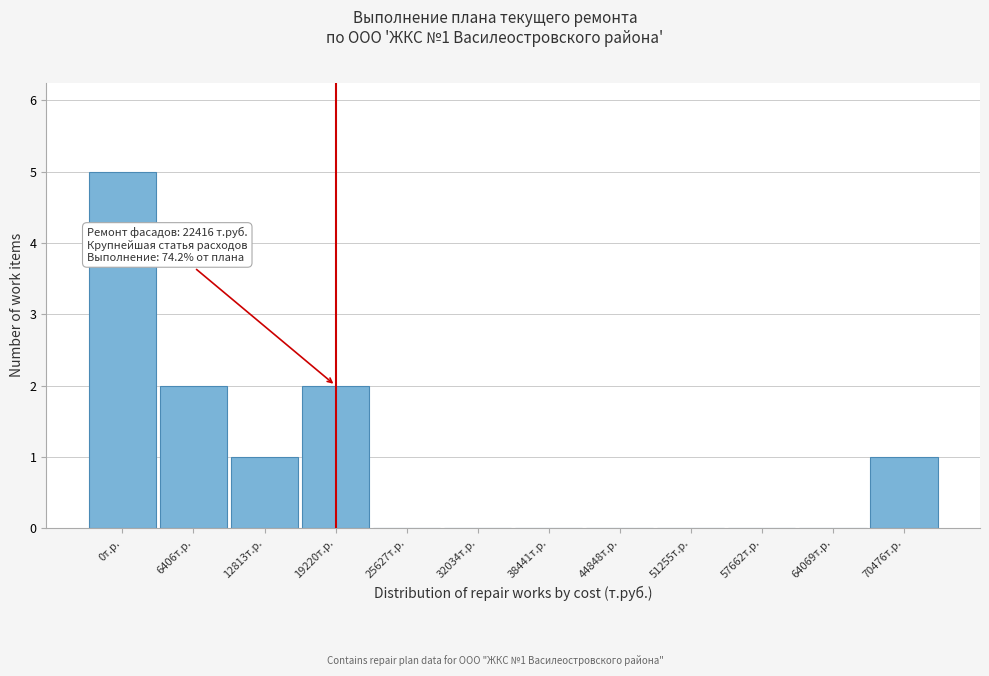

Reading left to right, list all the values displayed in this chart.

0т.р.=5	6406т.р.=2	12813т.р.=1	19220т.р.=2	25627т.р.=0	32034т.р.=0	38441т.р.=0	44848т.р.=0	51255т.р.=0	57662т.р.=0	64069т.р.=0	70476т.р.=1